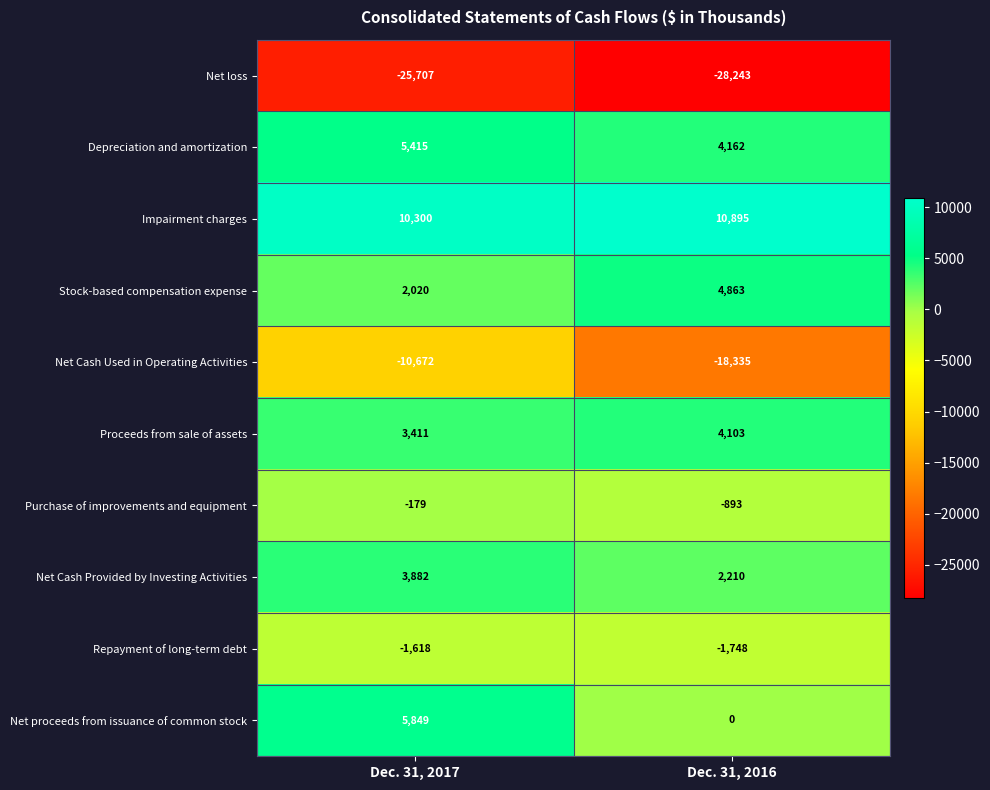

Which category has the highest value in the Net proceeds from issuance of common stock series?

Dec. 31, 2017